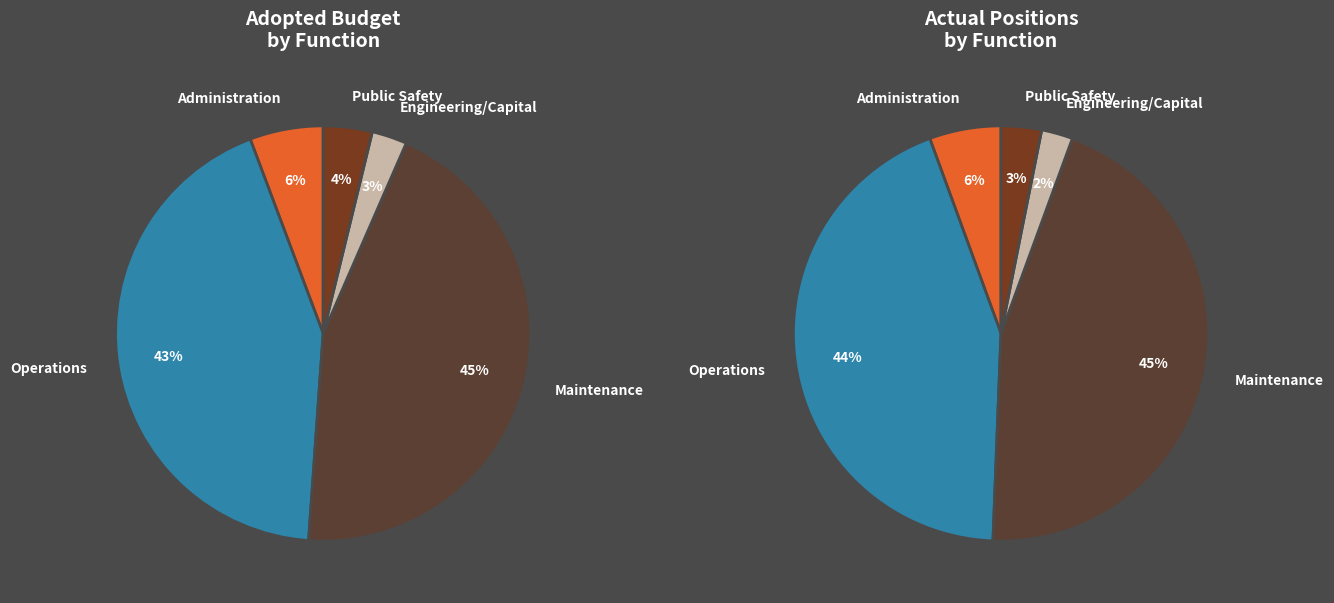

Rank the categories by value from lowest to highest.

Engineering/Capital, Public Safety, Administration, Operations, Maintenance